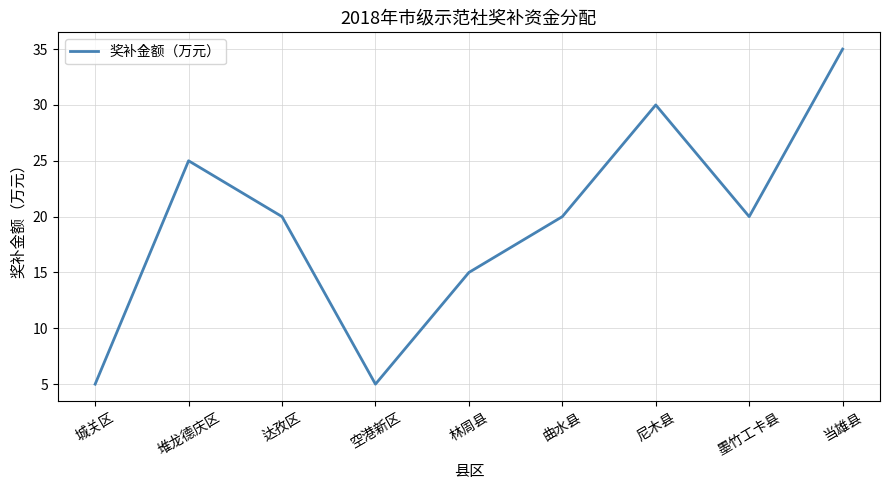

What is the minimum value shown in the chart?

5